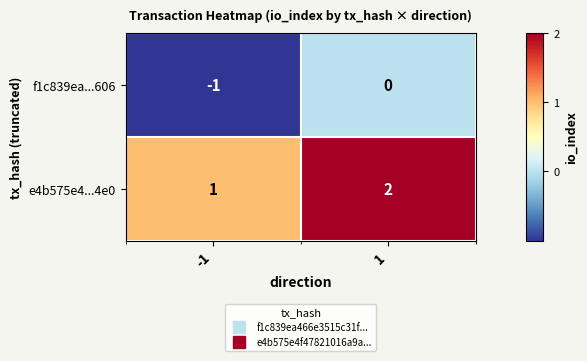

The e4b575e4...4e0 series shows 1 at -1. True or false?

True